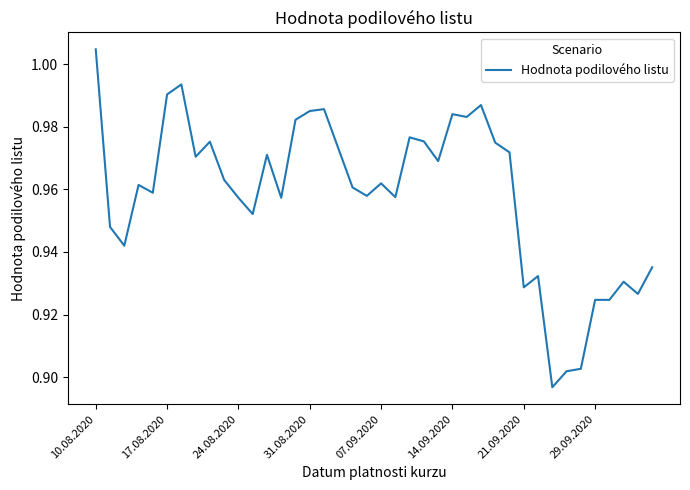

Reading left to right, transcribe all the data shown in this chart.

1.0	0.9	0.9	1.0	1.0	1.0	1.0	1.0	1.0	1.0	1.0	1.0	1.0	1.0	1.0	1.0	1.0	1.0	1.0	1.0	1.0	1.0	1.0	1.0	1.0	1.0	1.0	1.0	1.0	1.0	0.9	0.9	0.9	0.9	0.9	0.9	0.9	0.9	0.9	0.9